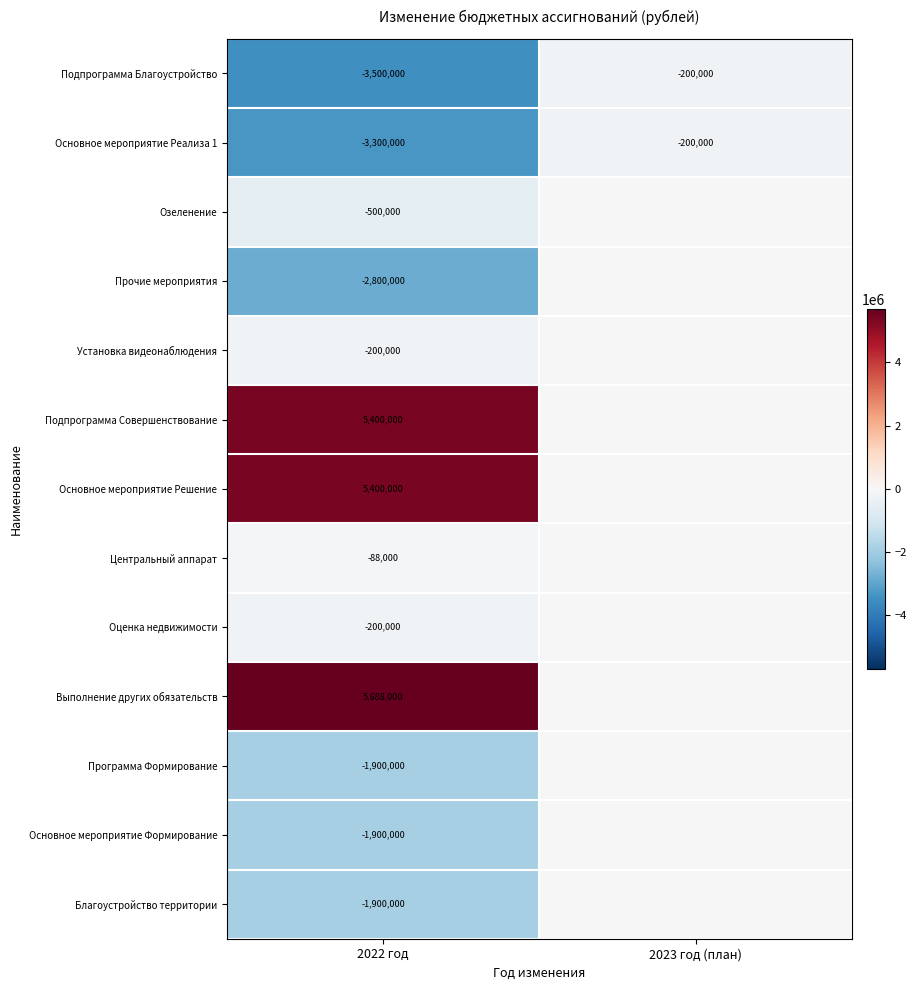

What is the spread (max minus min) of values at 2022 год?

9188000